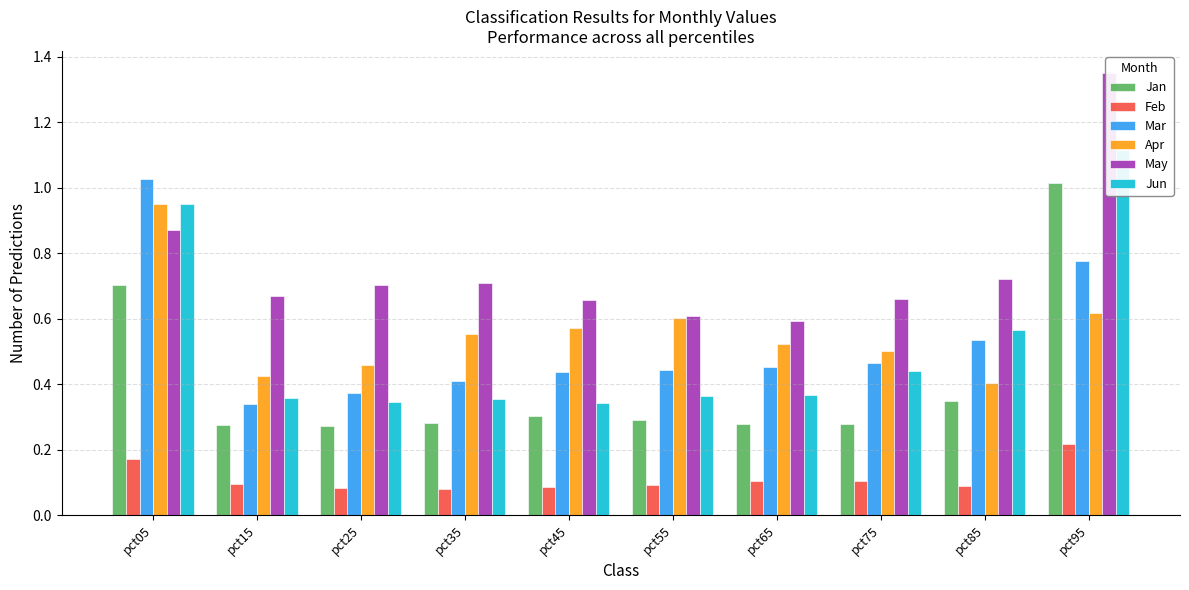

Reading left to right, extract all data points from this chart.

Jan: pct05=0.7	pct15=0.3	pct25=0.3	pct35=0.3	pct45=0.3	pct55=0.3	pct65=0.3	pct75=0.3	pct85=0.3	pct95=1.0
Feb: pct05=0.2	pct15=0.1	pct25=0.1	pct35=0.1	pct45=0.1	pct55=0.1	pct65=0.1	pct75=0.1	pct85=0.1	pct95=0.2
Mar: pct05=1.0	pct15=0.3	pct25=0.4	pct35=0.4	pct45=0.4	pct55=0.4	pct65=0.5	pct75=0.5	pct85=0.5	pct95=0.8
Apr: pct05=0.9	pct15=0.4	pct25=0.5	pct35=0.6	pct45=0.6	pct55=0.6	pct65=0.5	pct75=0.5	pct85=0.4	pct95=0.6
May: pct05=0.9	pct15=0.7	pct25=0.7	pct35=0.7	pct45=0.7	pct55=0.6	pct65=0.6	pct75=0.7	pct85=0.7	pct95=1.3
Jun: pct05=0.9	pct15=0.4	pct25=0.3	pct35=0.4	pct45=0.3	pct55=0.4	pct65=0.4	pct75=0.4	pct85=0.6	pct95=1.1